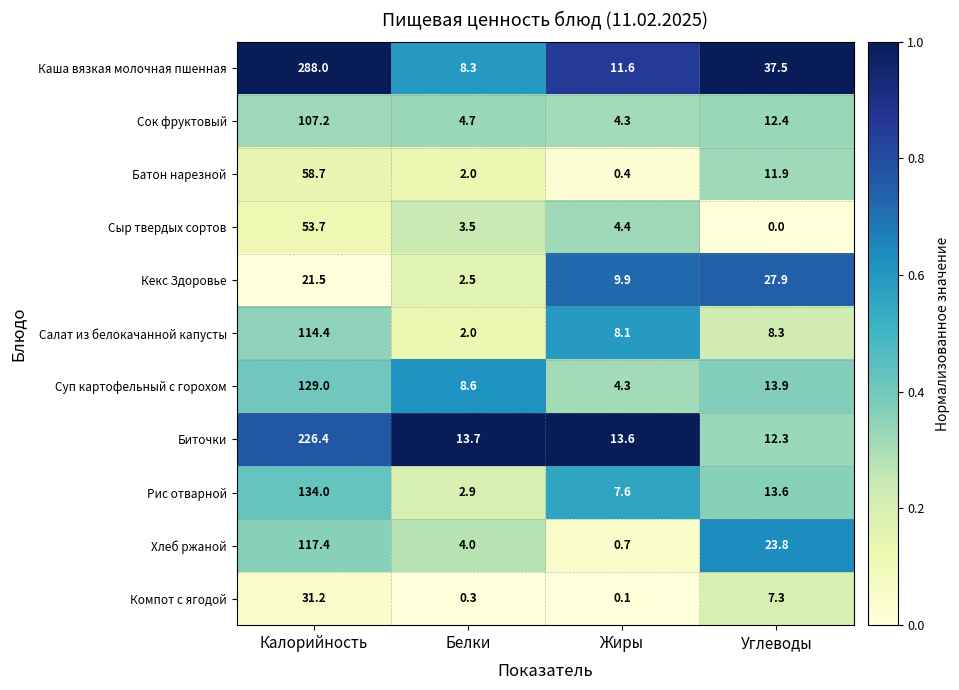

True or false: Кекс Здоровье has a value of 2.5 at Белки.

True